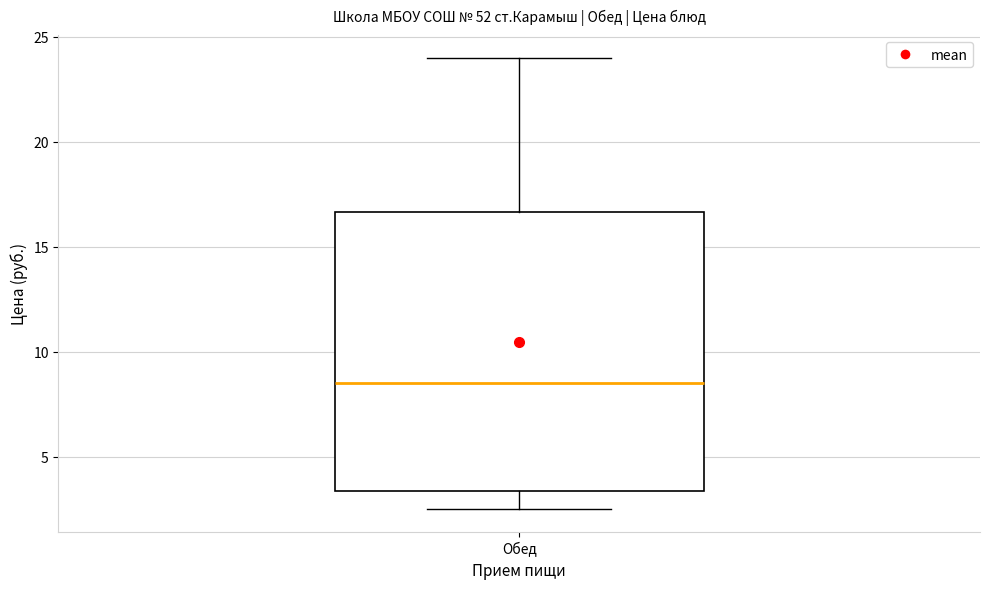

Transcribe this box plot: give where the median line is, the range the box spans, and where the two whiskers end, as read against the y-axis. The values are not printed on the chart, so give them approximately, as read against the axis.

median 8.5, box 3.5 to 16.5, whiskers 2.5 to 24.0